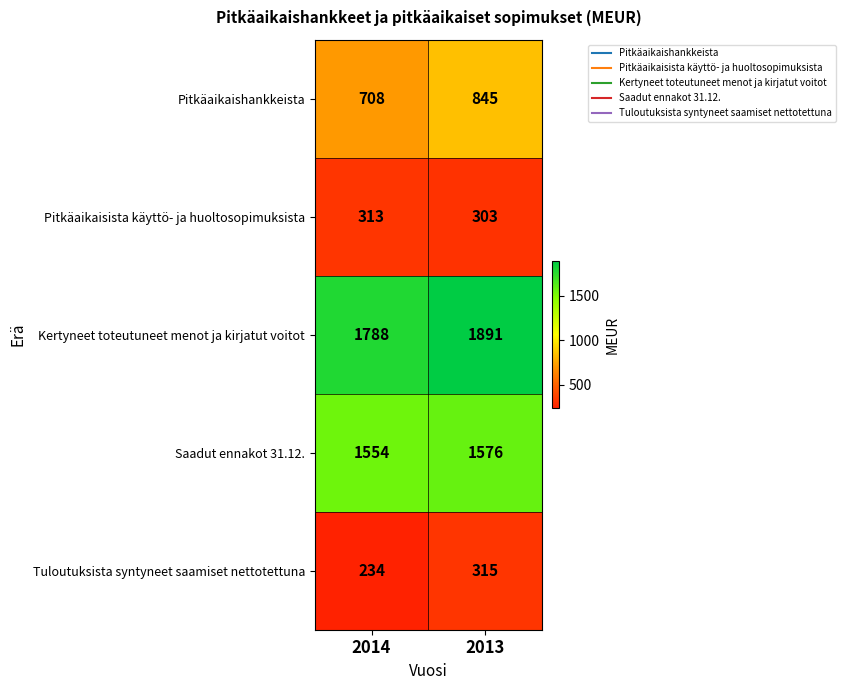

How many series are shown in this chart?

5